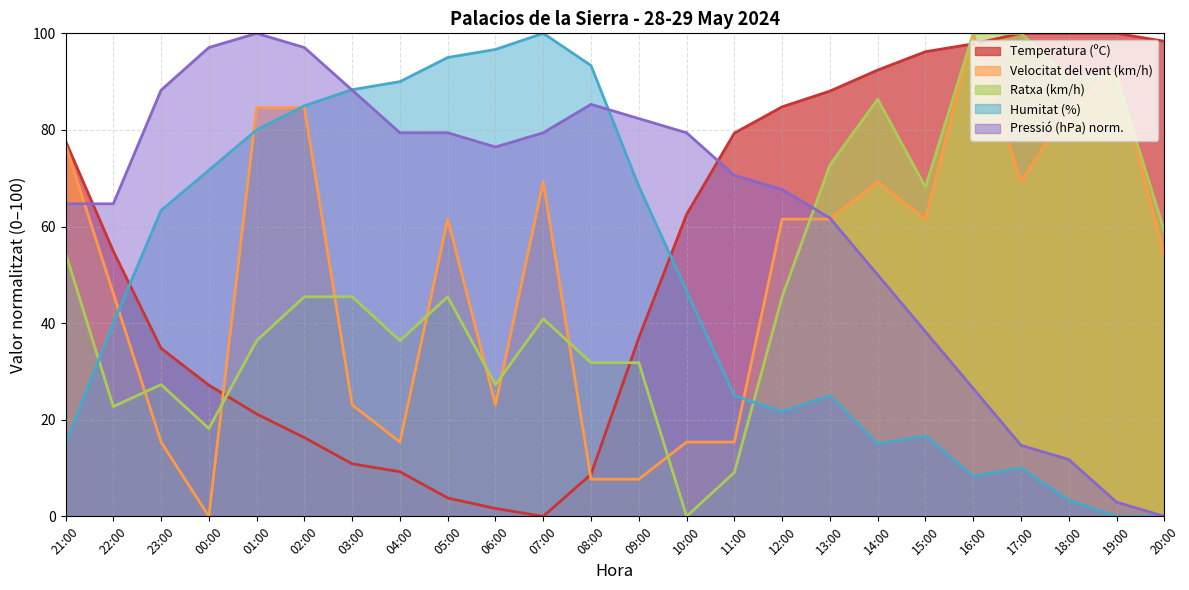

True or false: Ratxa (km/h) has more than 1 points higher than both neighbors.

True